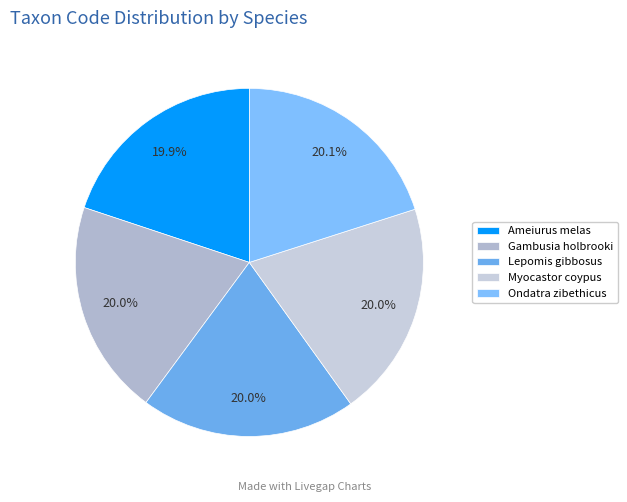

To the nearest percent, what is the combined percentage of Myocastor coypus and Gambusia holbrooki?

40%